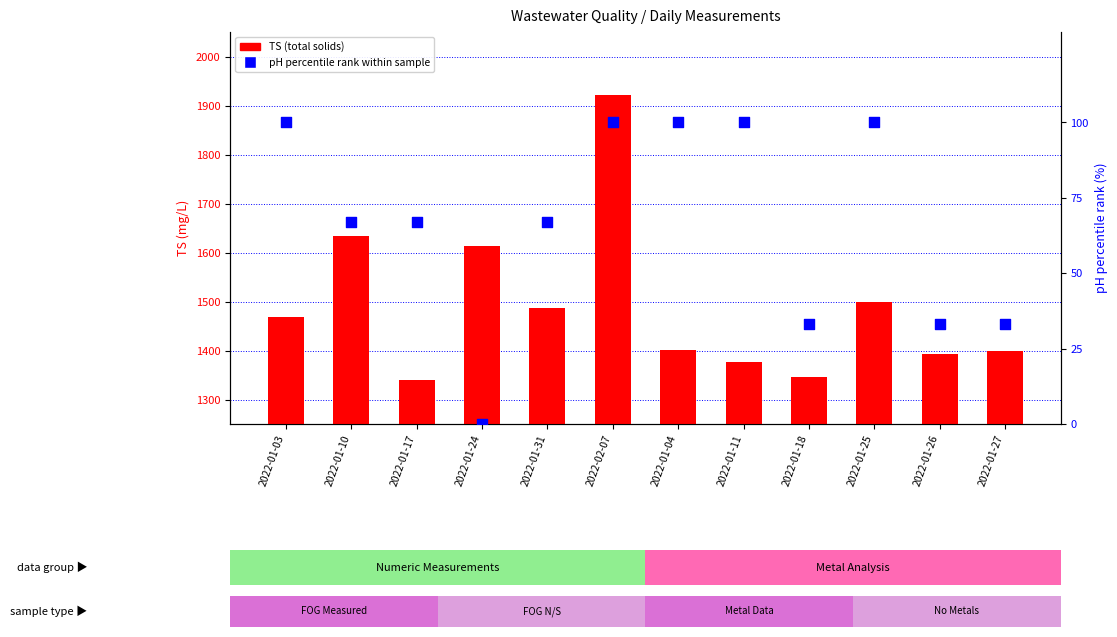

Which series contains the lowest Y value?

pH percentile rank within sample